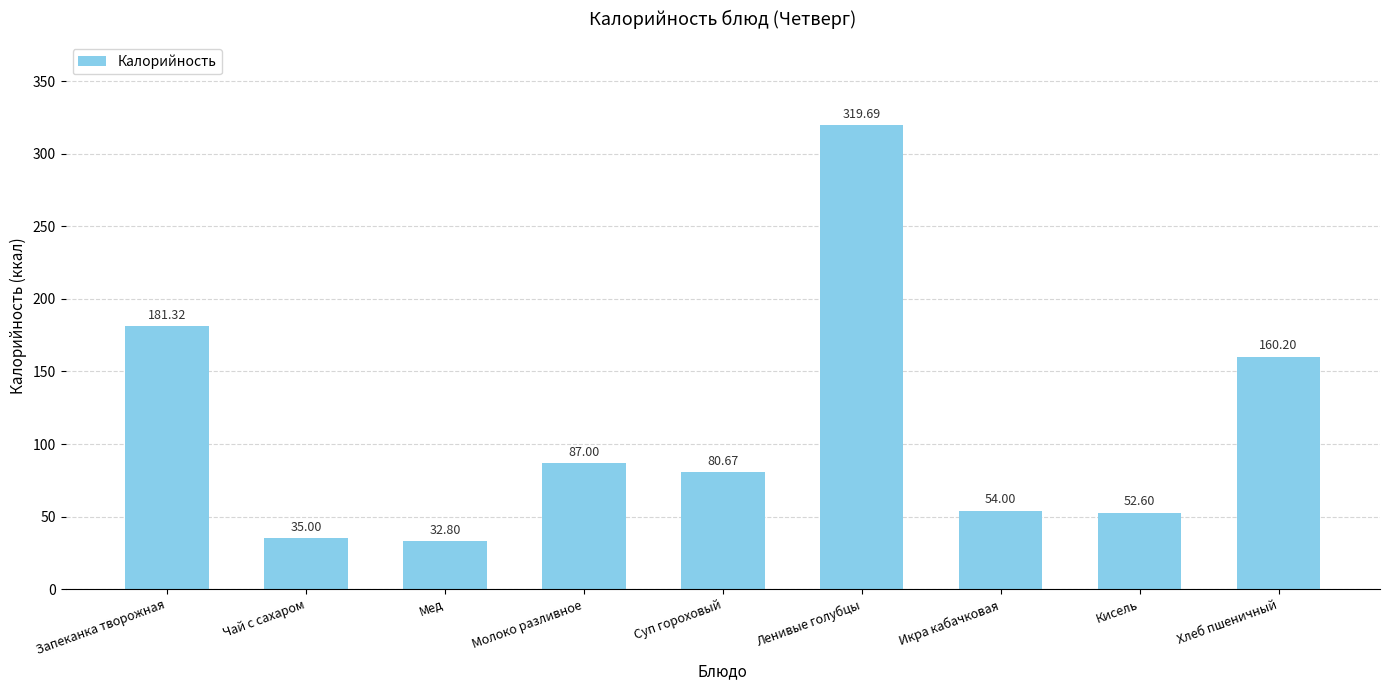

At which label does the data first exceed 80?

Запеканка творожная